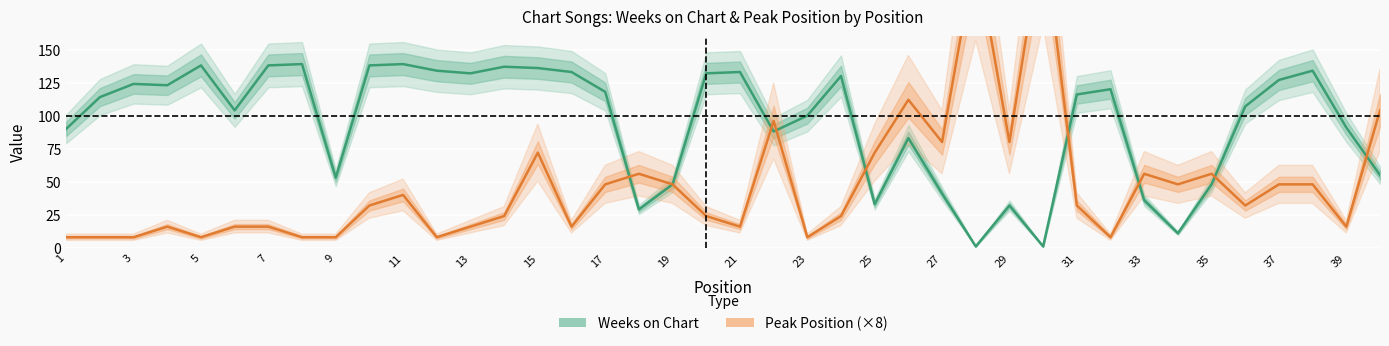

What are all the series names shown in the legend?

Weeks on Chart, Peak Position (×8)